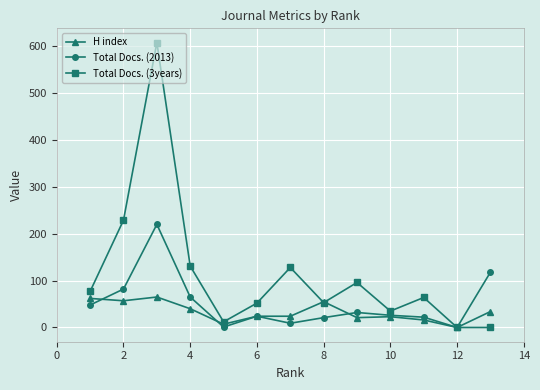

Which series has the largest total across all categories?

Total Docs. (3years)